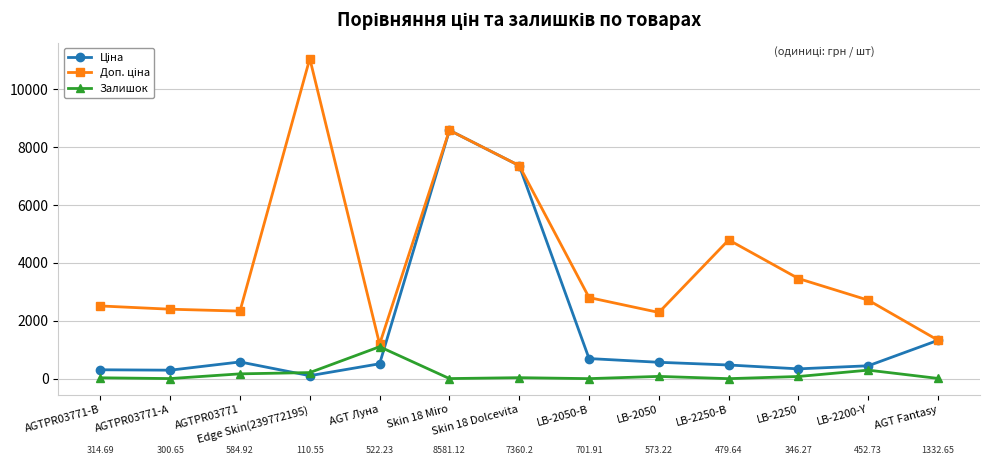

At which category is the sum across all series the highest?

Skin 18 Miro